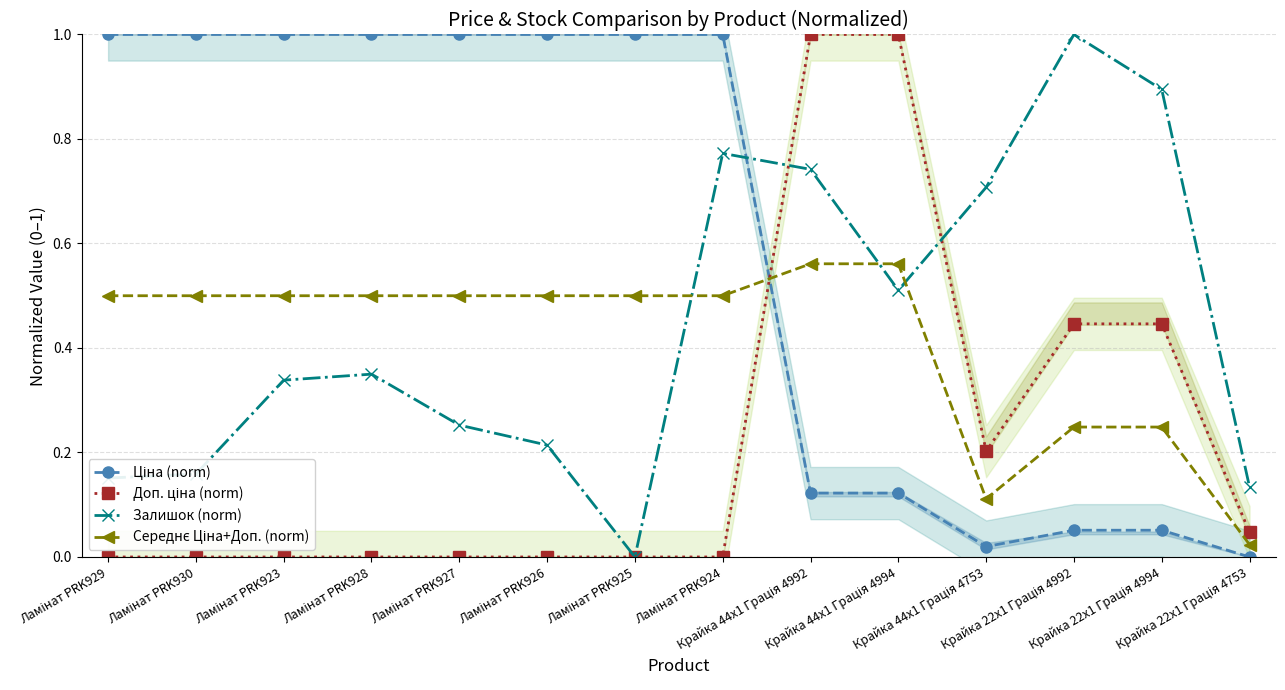

What is the difference between the maximum and minimum values in the Ціна (norm) series?

1.0